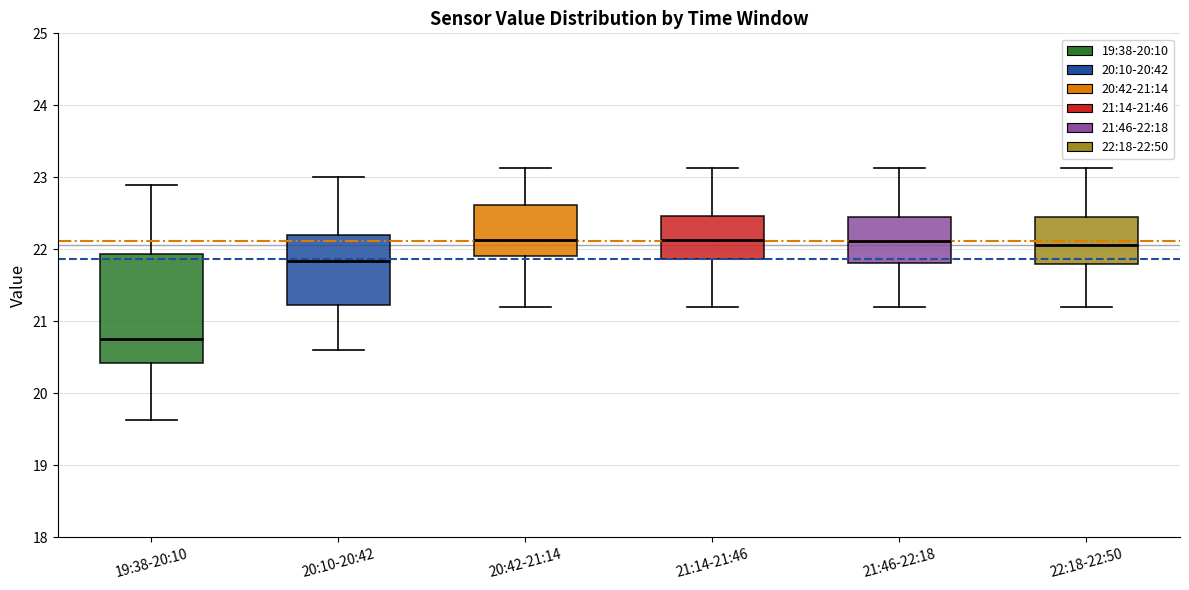

Comparing the boxes themselves (not the whiskers), which one is the tallest?

19:38-20:10